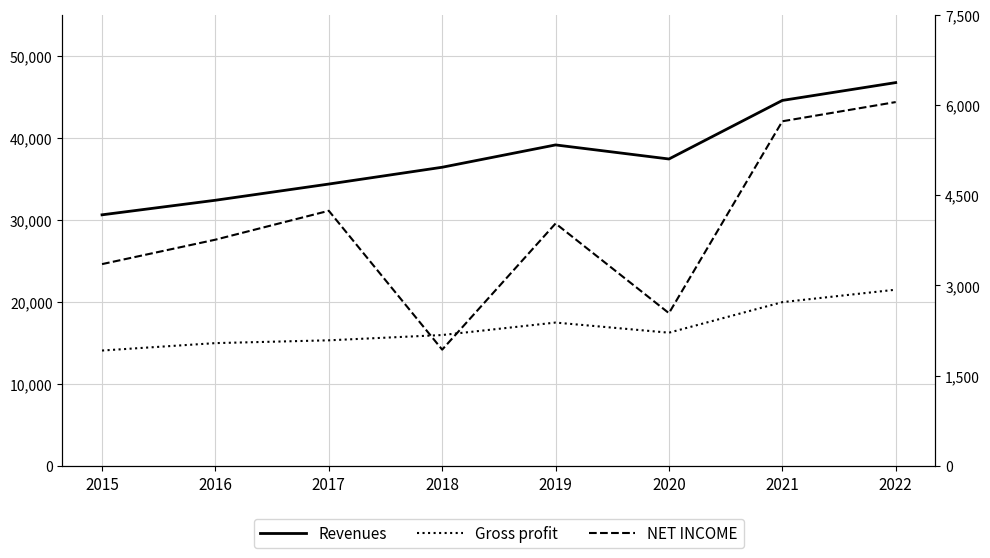

What is the smallest value displayed?

1933